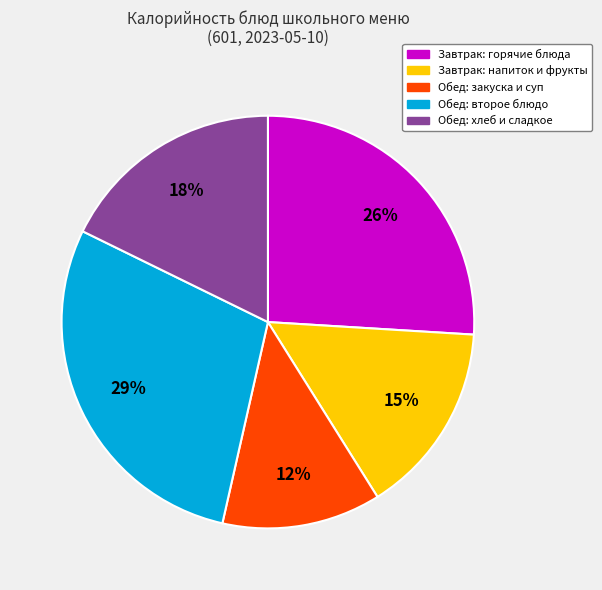

Combined, do Завтрак: горячие блюда and Завтрак: напиток и фрукты account for over 50%?

No